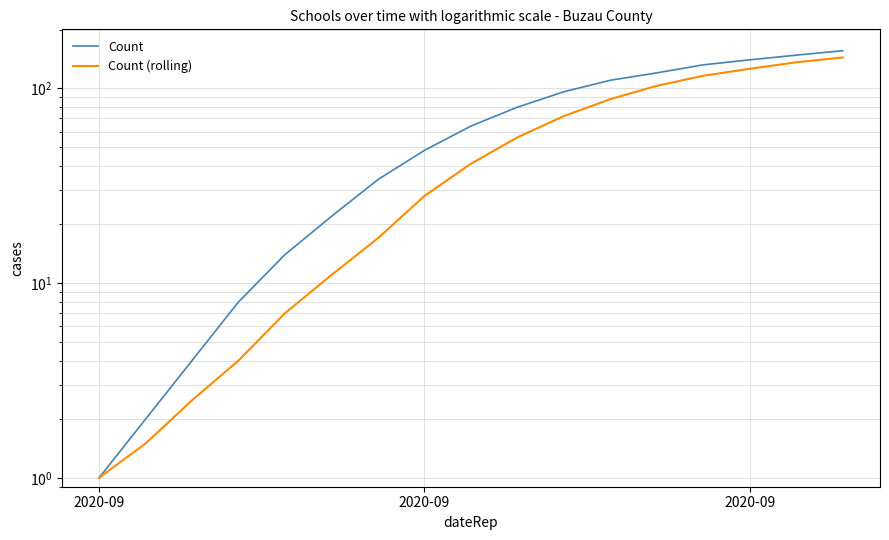

Reading left to right, extract all data points from this chart.

Count: 1.0	2.0	4.0	8.0	14.0	22.0	34.0	48.0	64.0	80.0	96.0	110.0	120.0	132.0	140.0	148.0	156.0
Count (rolling): 1.0	1.5	2.5	4.0	7.0	11.0	17.0	28.0	41.0	56.0	72.0	88.0	103.0	116.0	126.0	136.0	144.0